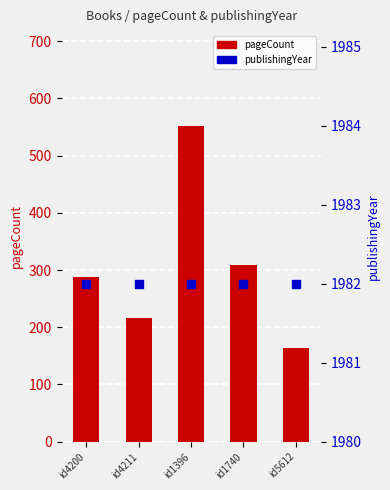

Which series has the widest spread of Y values?

pageCount